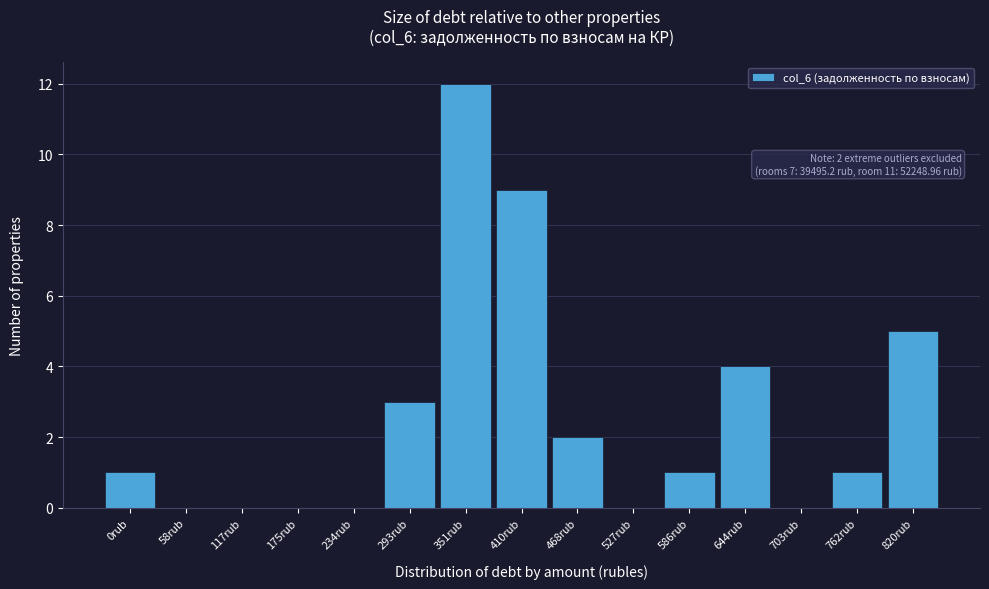

Reading left to right, extract all data points from this chart.

0rub=1	58rub=0	117rub=0	175rub=0	234rub=0	293rub=3	351rub=12	410rub=9	468rub=2	527rub=0	586rub=1	644rub=4	703rub=0	762rub=1	820rub=5